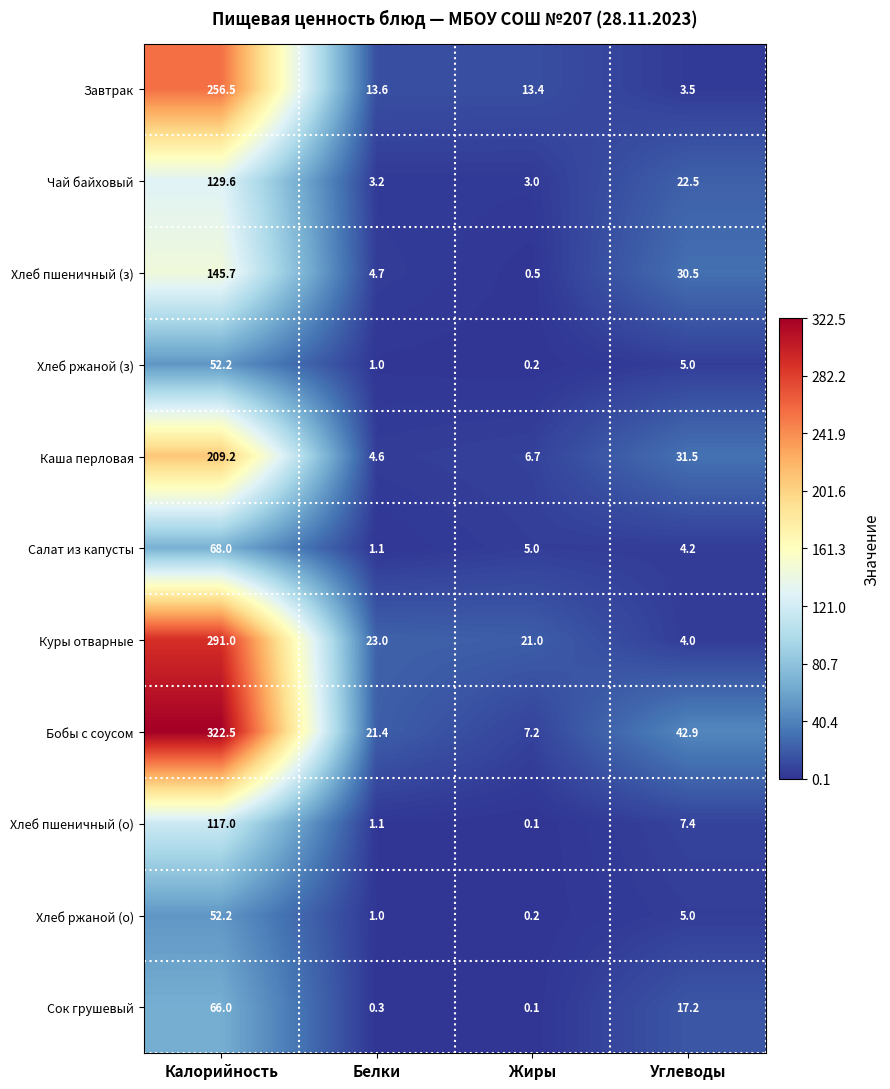

Read the Хлеб пшеничный (з) value at Жиры.

0.5